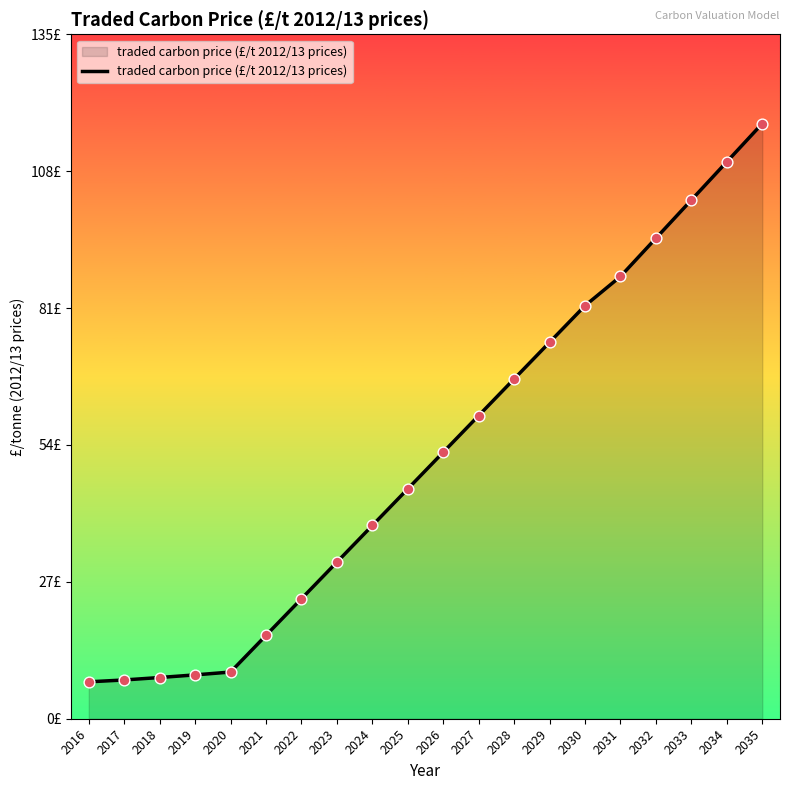

Approximately how many times larger is the value at 2027 compared to 2019?

6.9